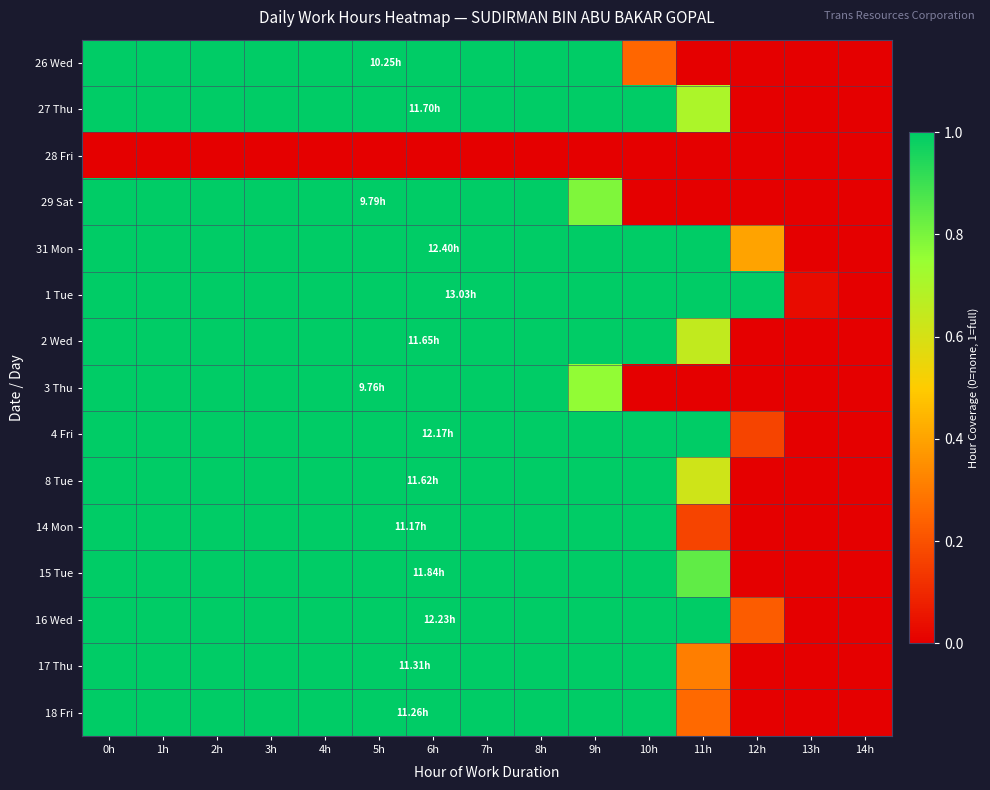

Which series has the largest range (max minus min)?

26 Wed